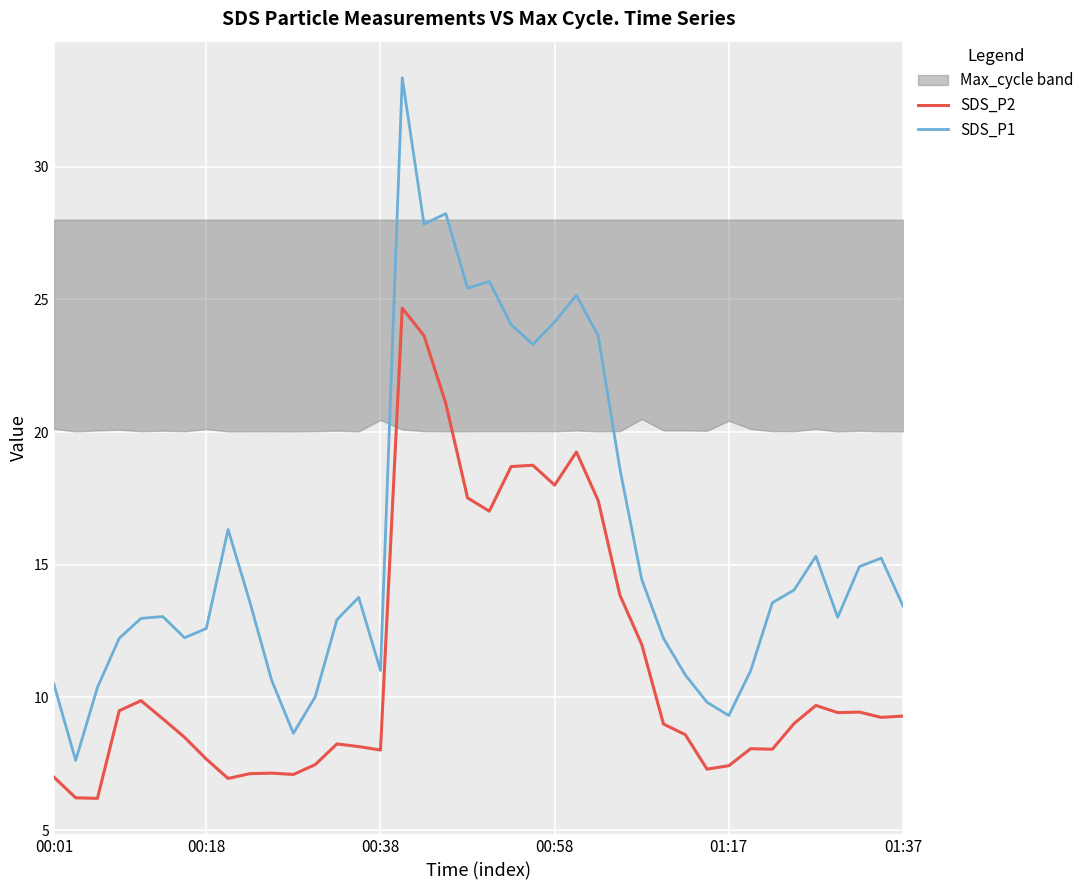

True or false: SDS_P2 and SDS_P1 intersect in this chart.

False